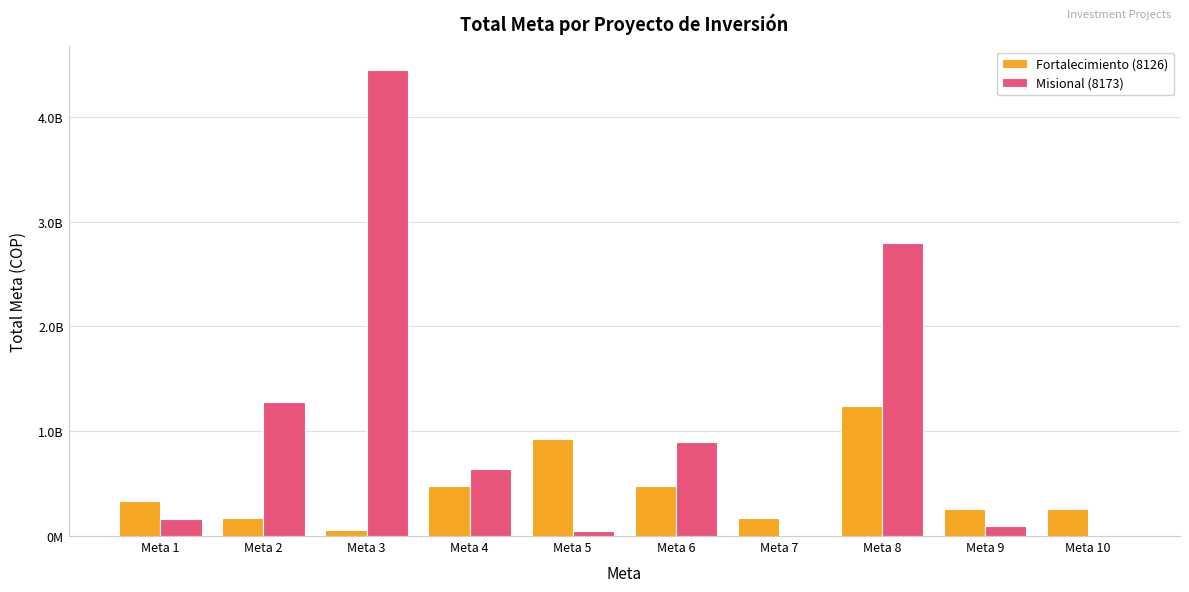

Are the bars horizontal?

No